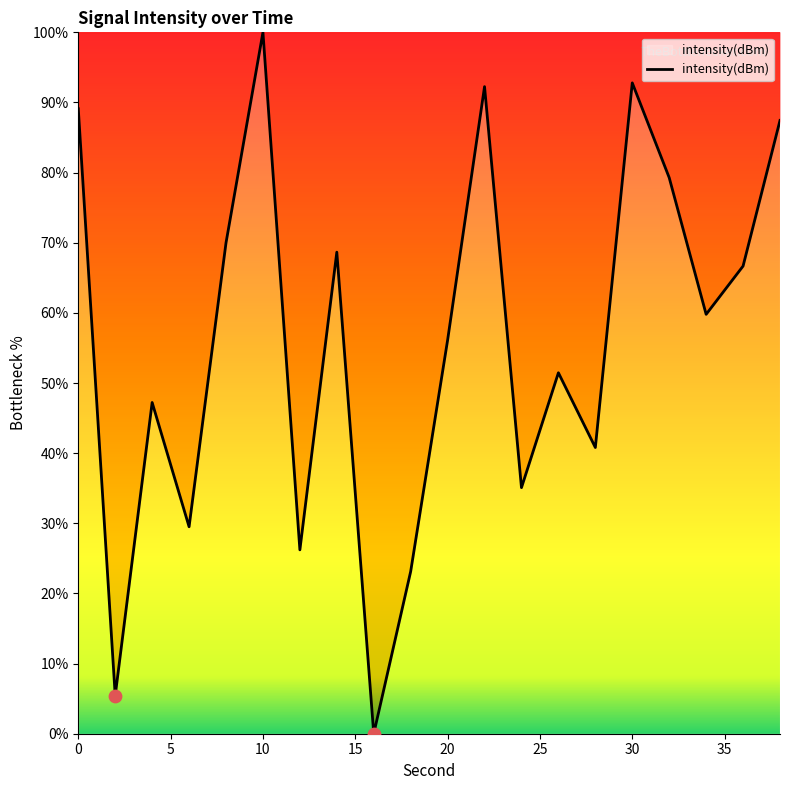

What is the difference between the maximum and minimum values?

100.0